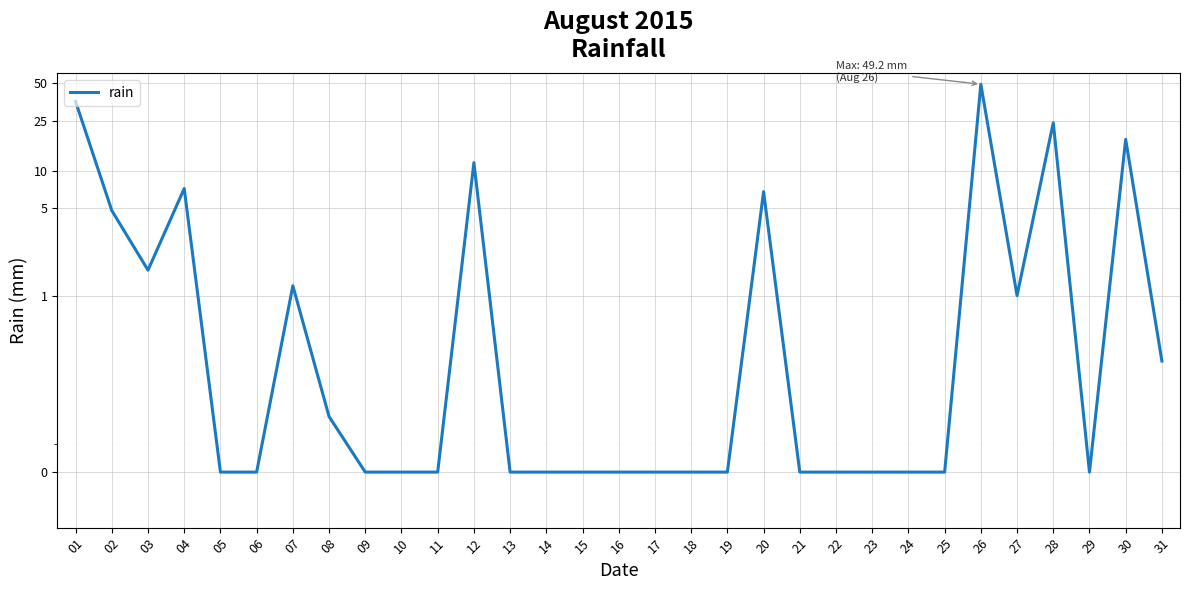

Does the chart display data point markers on the line(s)?

No